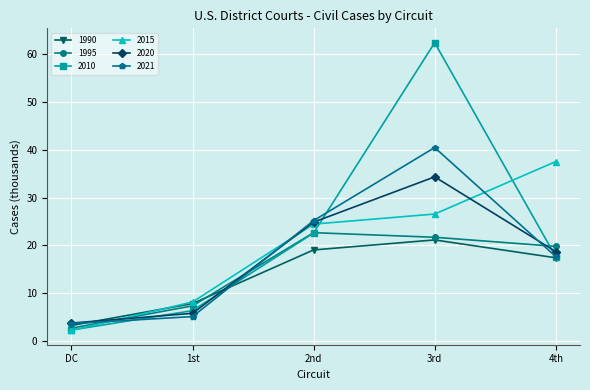

What are all the series names shown in the legend?

1990, 1995, 2010, 2015, 2020, 2021